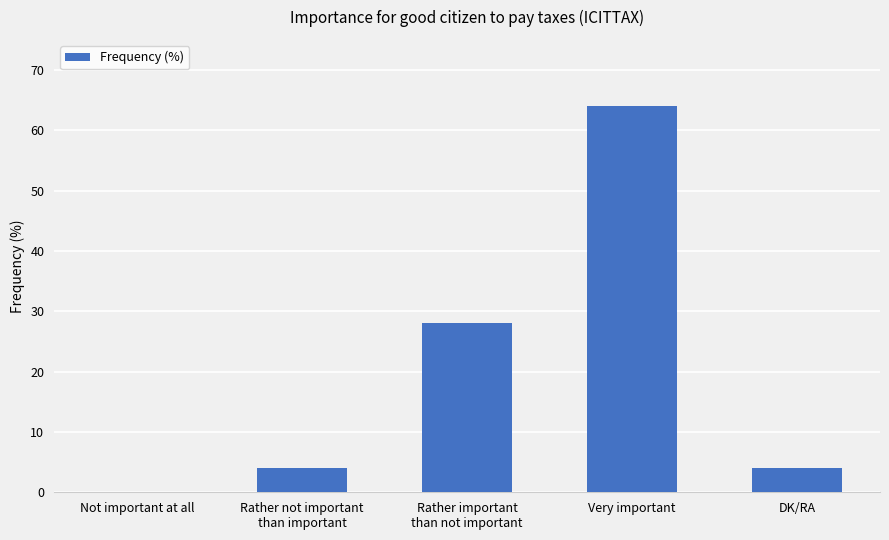

True or false: the data shows 45 at Rather important
than not important.

False